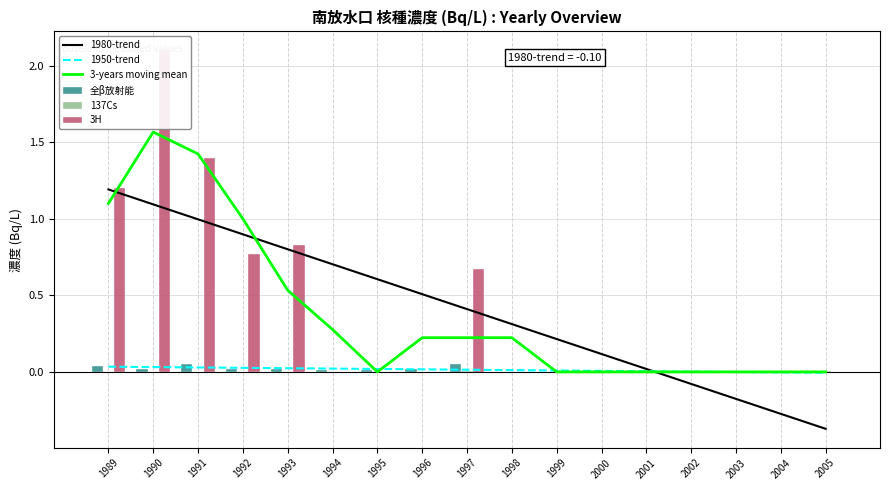

Reading right to left, extract all data points from this chart.

1980-trend: -0.4	-0.3	-0.2	-0.1	0.0	0.1	0.2	0.3	0.4	0.5	0.6	0.7	0.8	0.9	1.0	1.1	1.2
1950-trend: -0.0	-0.0	-0.0	0.0	0.0	0.0	0.0	0.0	0.0	0.0	0.0	0.0	0.0	0.0	0.0	0.0	0.0
3-years moving mean: 0.0	0.0	0.0	0.0	0.0	0.0	0.0	0.2	0.2	0.2	0.0	0.3	0.5	1.0	1.4	1.6	1.1
全β放射能: 0.0	0.0	0.0	0.0	0.0	0.0	0.0	0.0	0.1	0.0	0.0	0.0	0.0	0.0	0.1	0.0	0.0
137Cs: 0.0	0.0	0.0	0.0	0.0	0.0	0.0	0.0	0.0	0.0	0.0	0.0	0.0	0.0	0.0	0.0	0.0
3H: 0.0	0.0	0.0	0.0	0.0	0.0	0.0	0.0	0.7	0.0	0.0	0.0	0.8	0.8	1.4	2.1	1.2